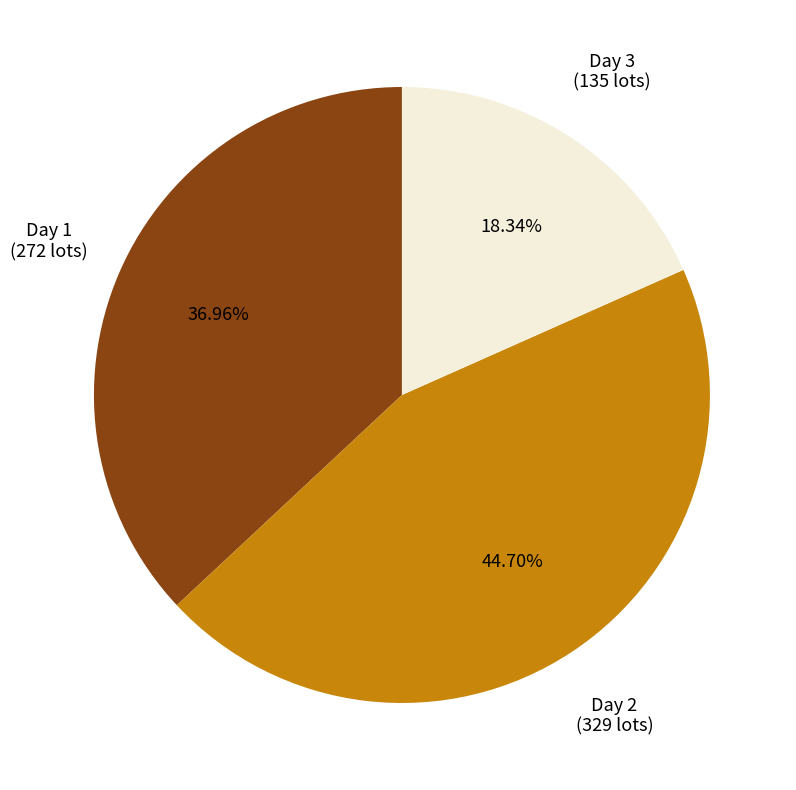

Does any single category account for the majority?

No